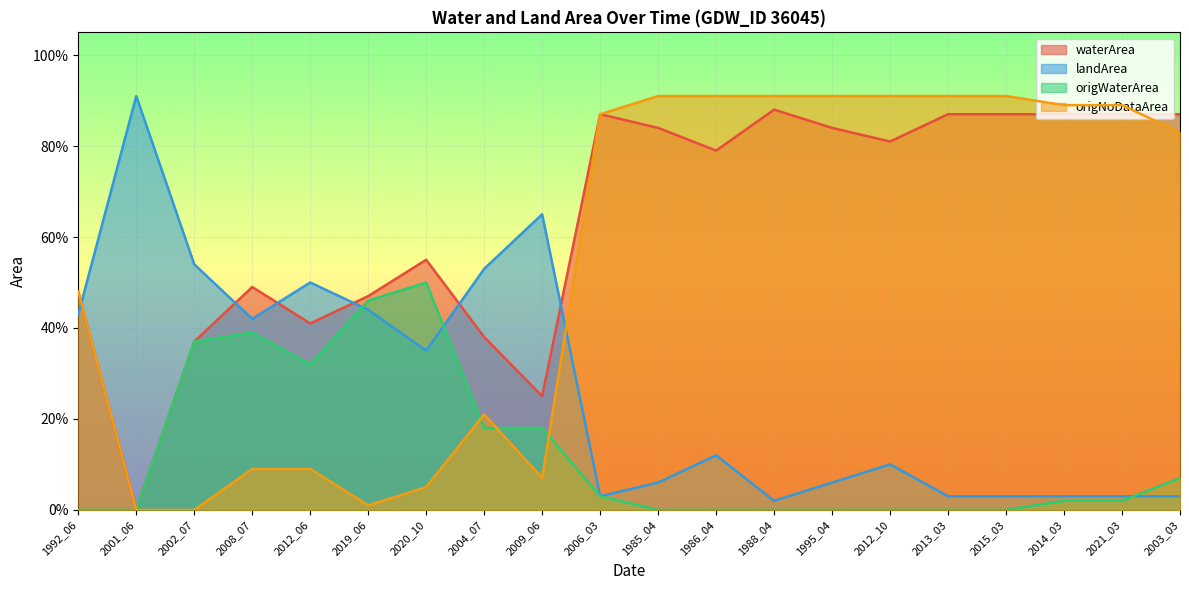

At which label is landArea closest to 0?

1988_04